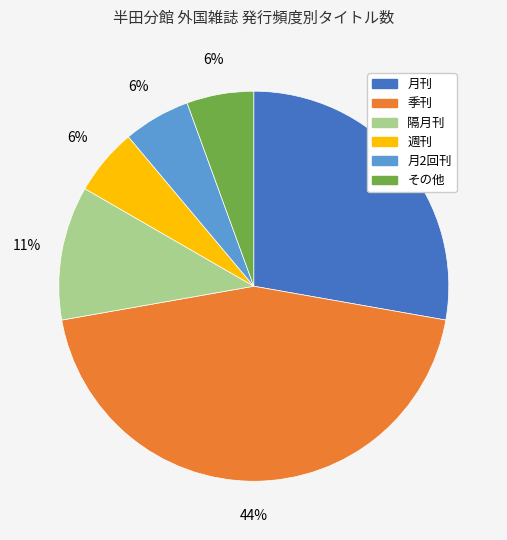

How many segments does this pie chart have?

6